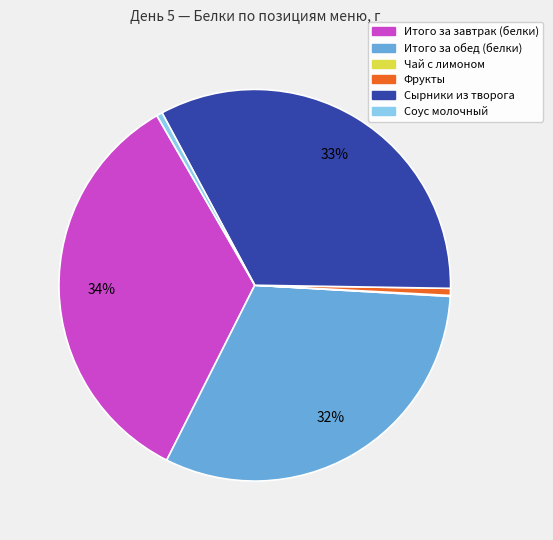

To the nearest percent, what portion does Итого за обед (белки) represent?

32%